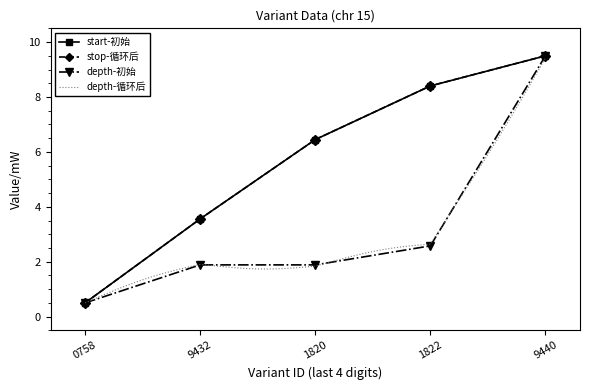

Rank the categories by start-初始 value from lowest to highest.

0758, 9432, 1820, 1822, 9440